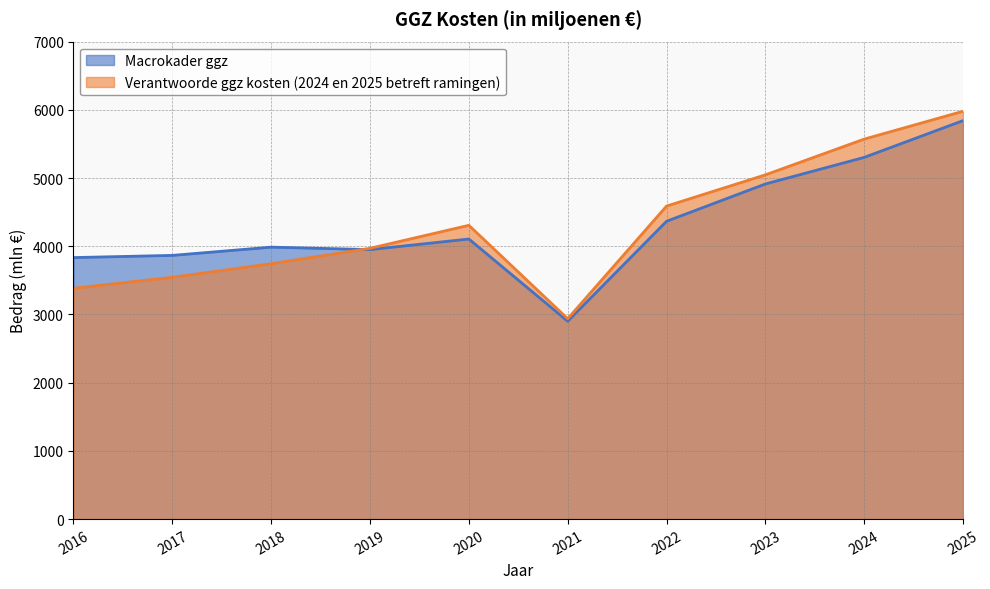

How many interior local peaks does the Verantwoorde ggz kosten (2024 en 2025 betreft ramingen) series have?

1